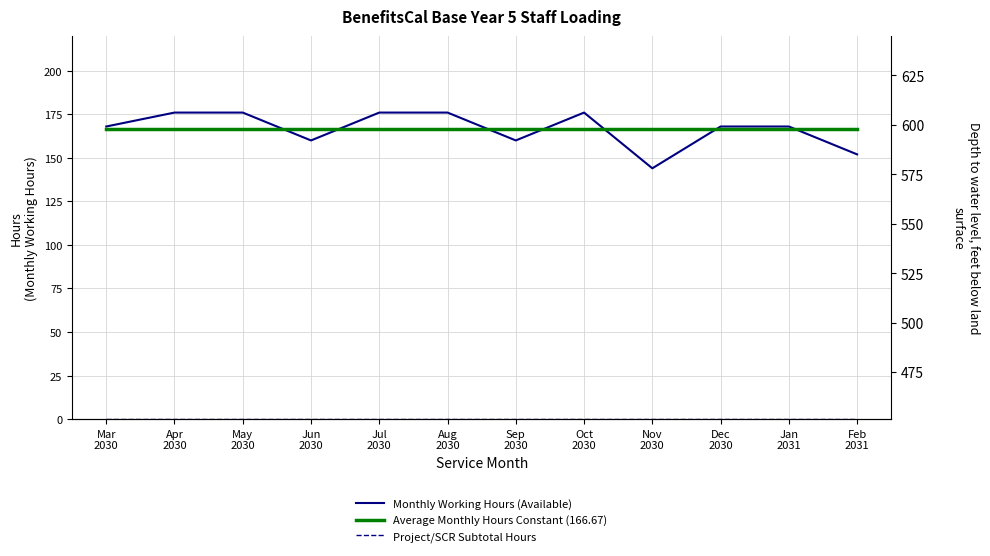

True or false: Project/SCR Subtotal Hours and Monthly Working Hours (Available) cross at least once.

False